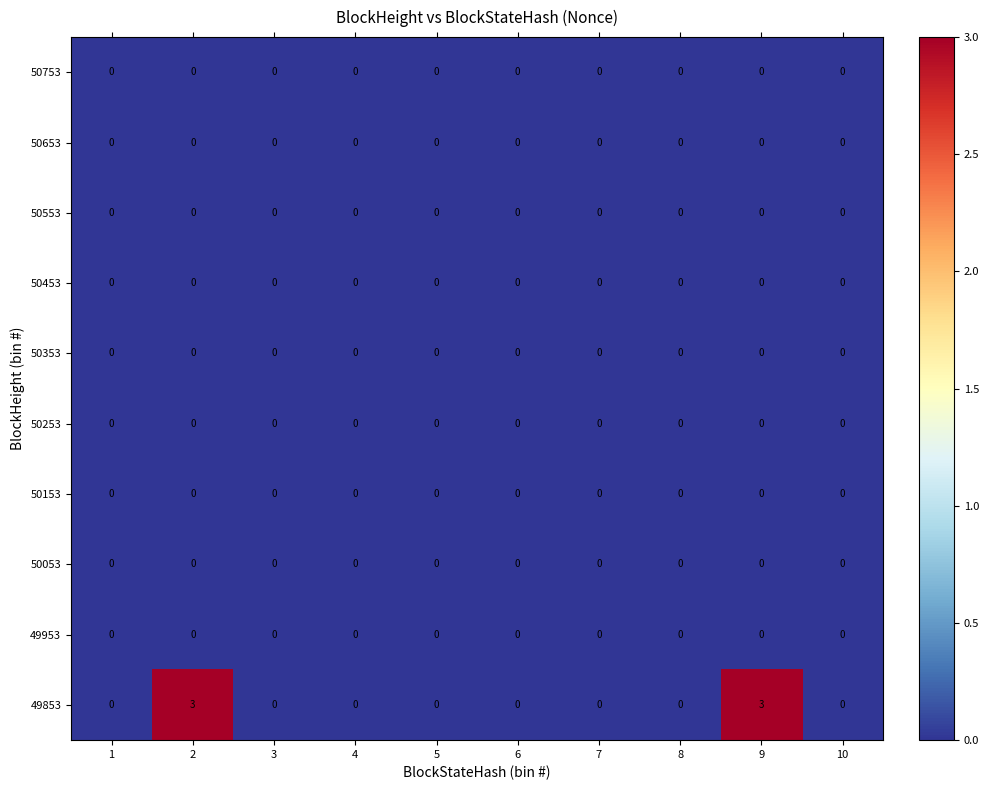

Which series has the widest spread of values?

49853